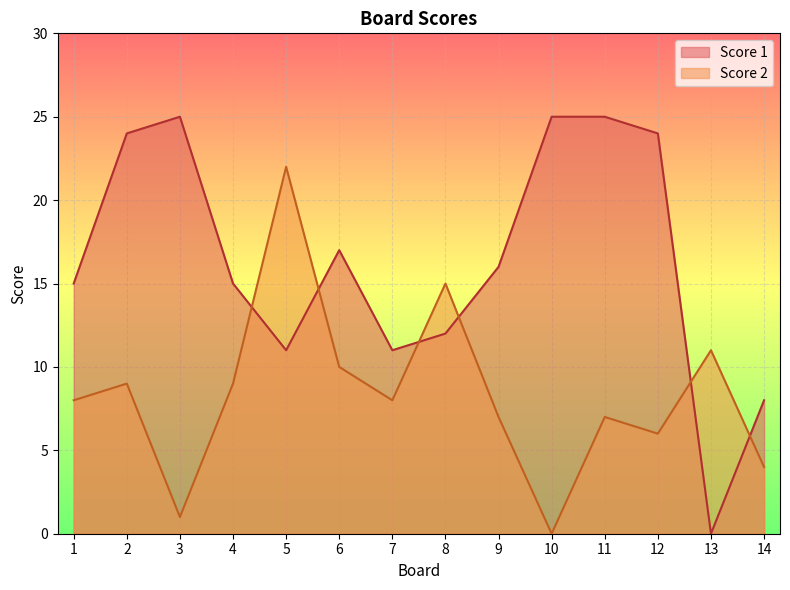

What is the highest value of the Score 1 series?

25